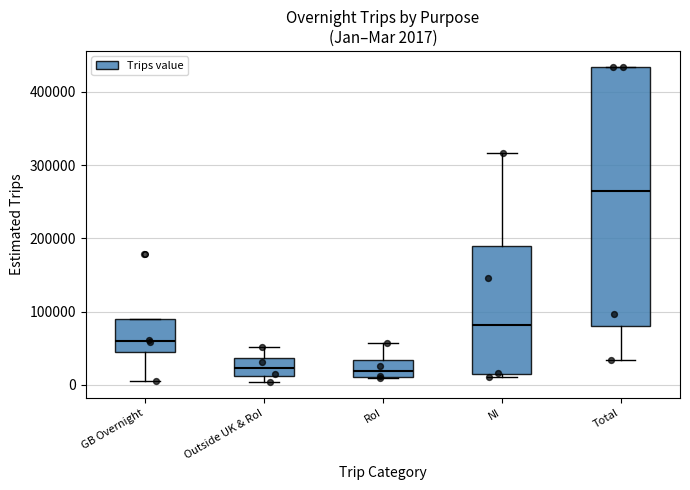

Which box is the tallest, from its lower edge to its upper edge?

Total